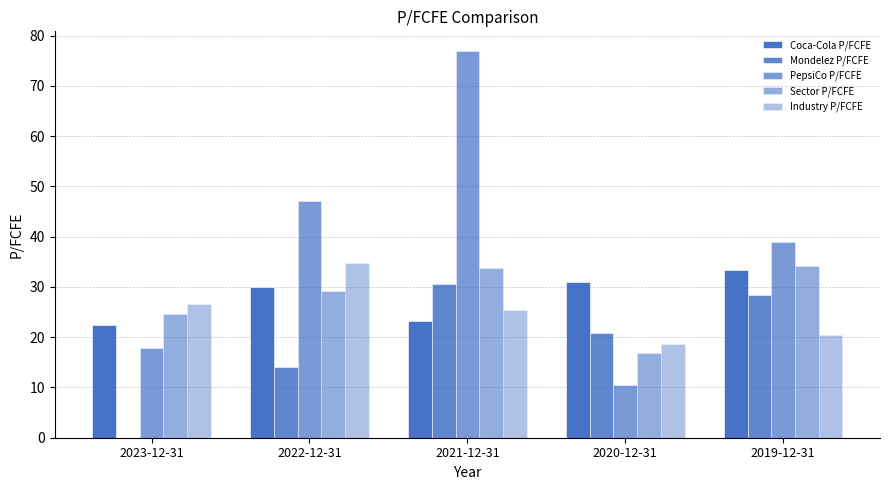

Which has a higher value, 2022-12-31 or 2019-12-31?

2019-12-31